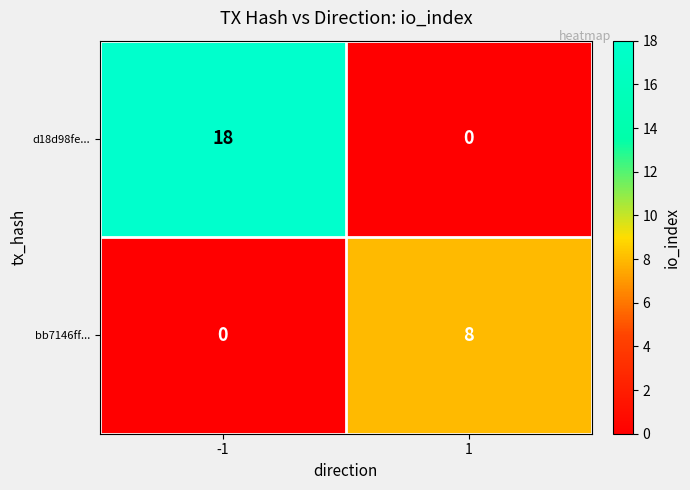

Which series has the largest total across all categories?

d18d98fe...